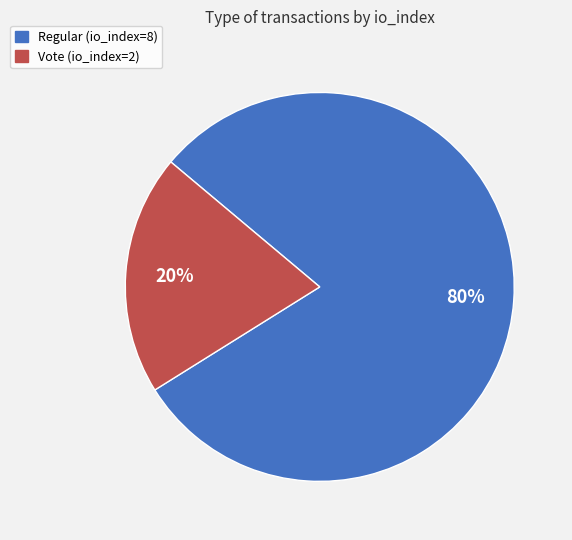

Combined, do Vote (io_index=2) and Regular (io_index=8) account for over 50%?

Yes